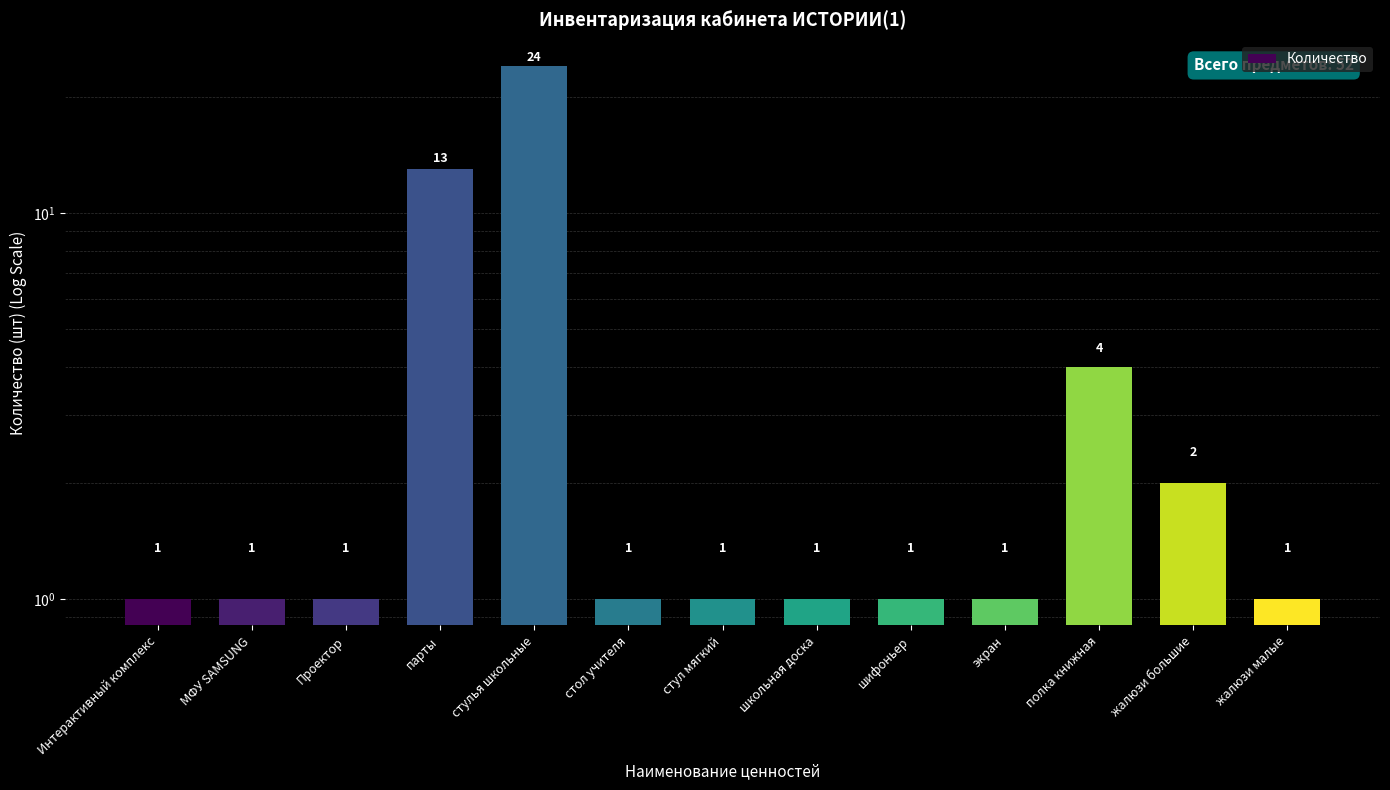

Reading left to right, list all the values displayed in this chart.

Интерактивный комплекс=1	МФУ SAMSUNG=1	Проектор=1	парты=13	стулья школьные=24	стол учителя=1	стул мягкий=1	школьная доска=1	шифоньер=1	экран=1	полка книжная=4	жалюзи большие=2	жалюзи малые=1